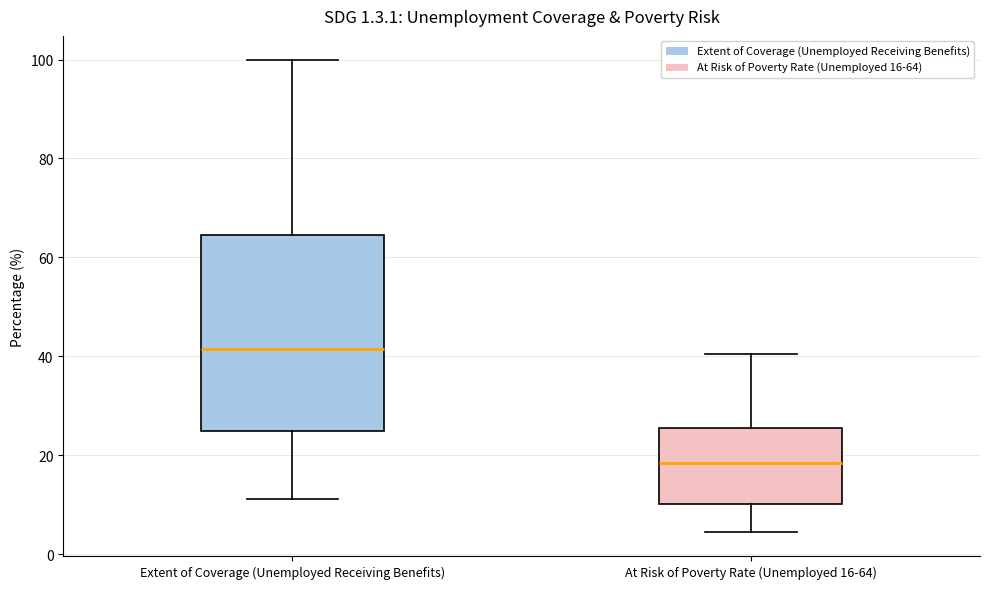

Which box is the tallest, from its lower edge to its upper edge?

Extent of Coverage (Unemployed Receiving Benefits)